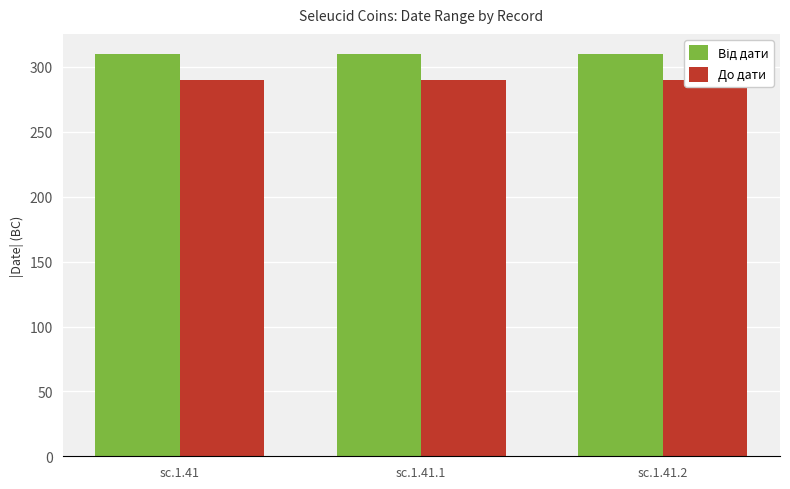

What position from the left is sc.1.41.2?

3